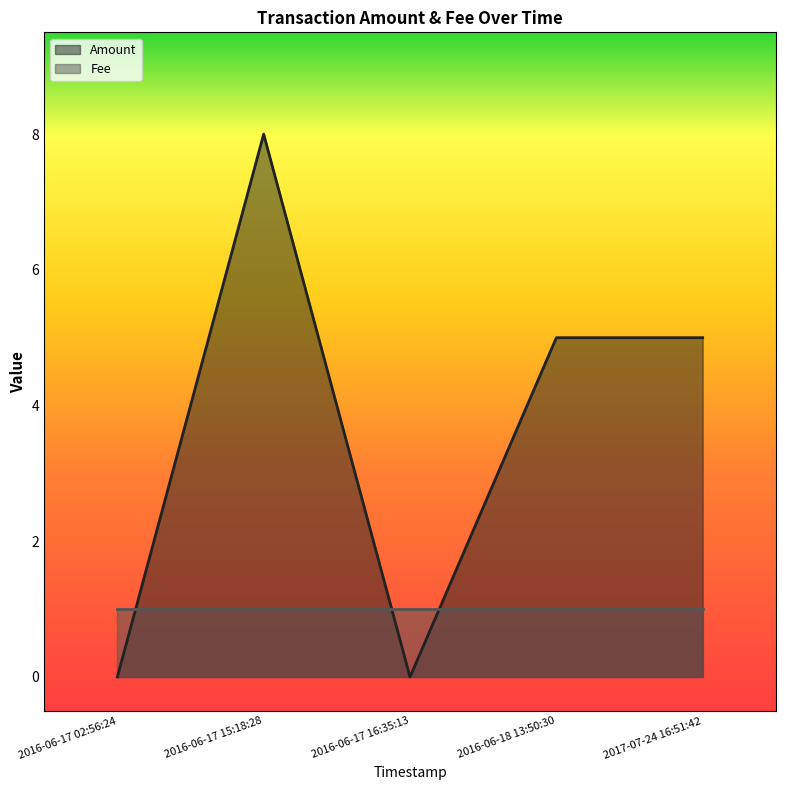

The value at 2016-06-18 13:50:30 is 5. True or false?

True